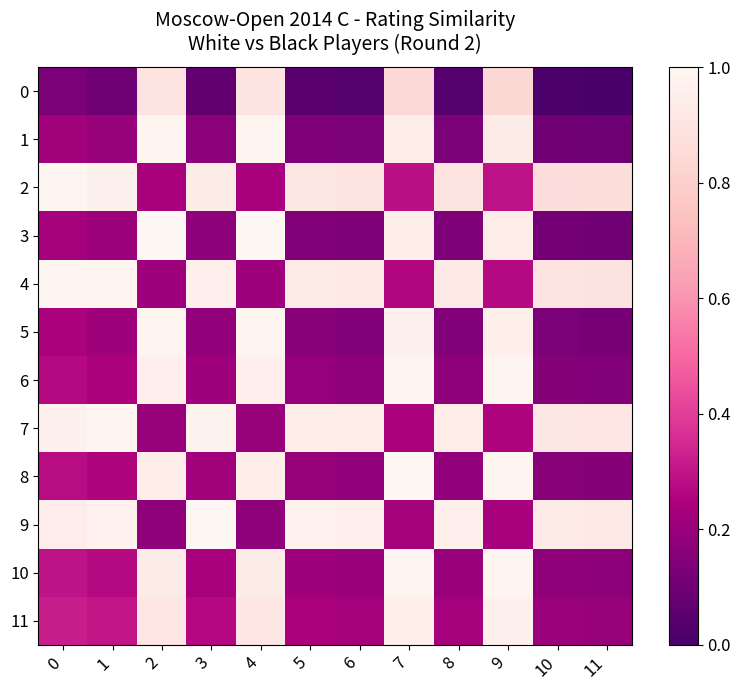

Count the number of data series in this chart.

12